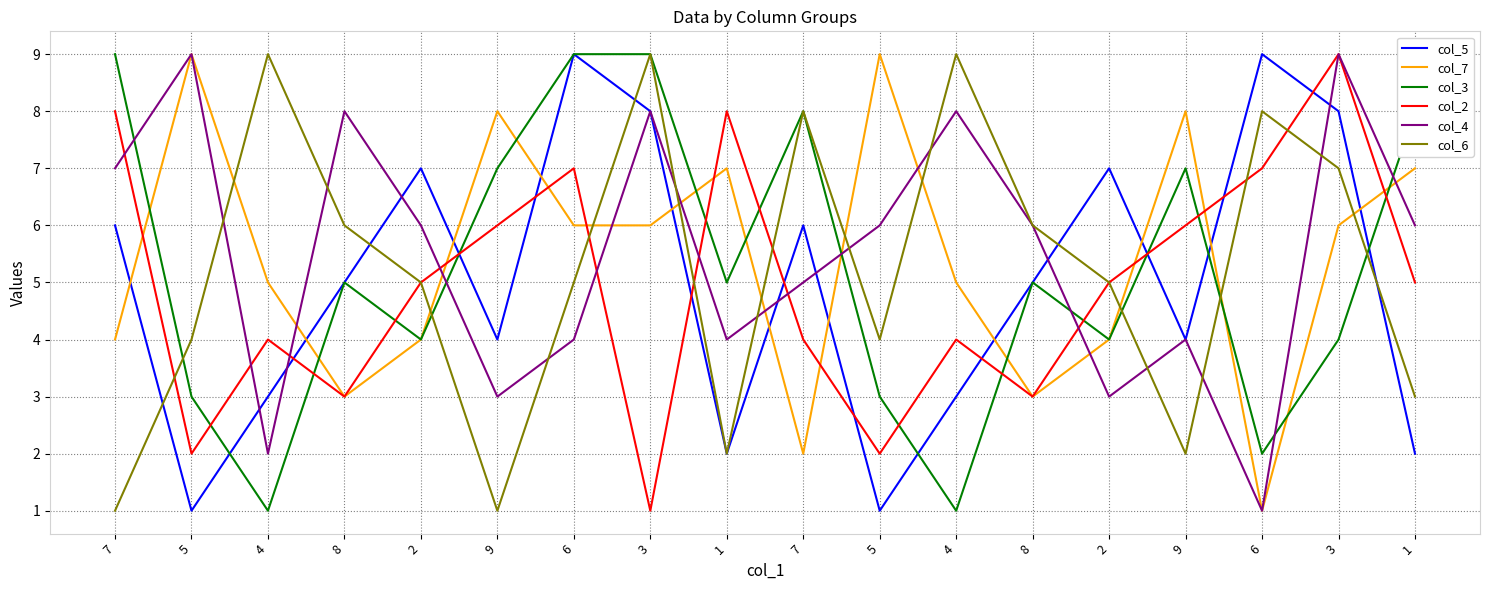

What are all the series names shown in the legend?

col_5, col_7, col_3, col_2, col_4, col_6